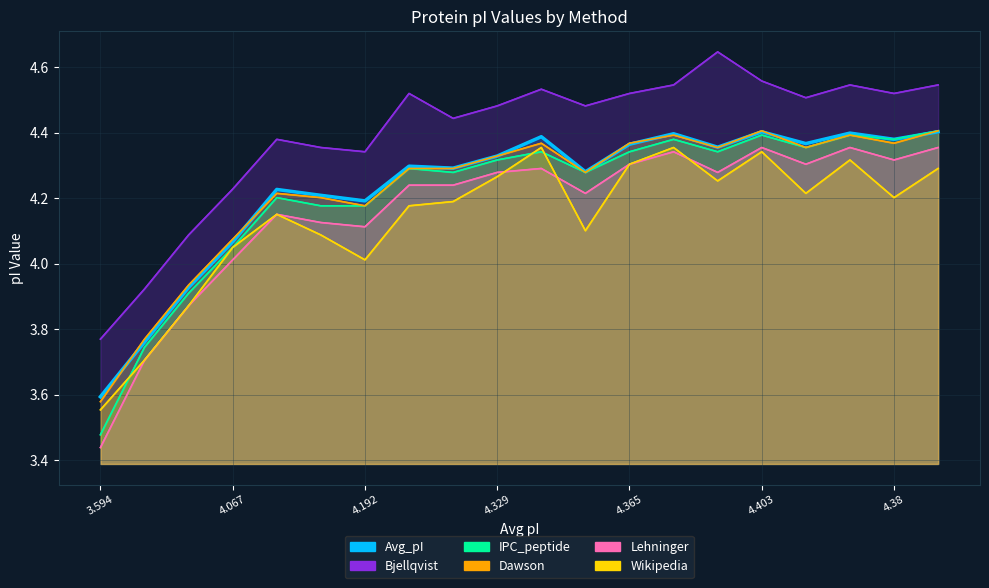

What is the label of the 1st point from the left?

3.594